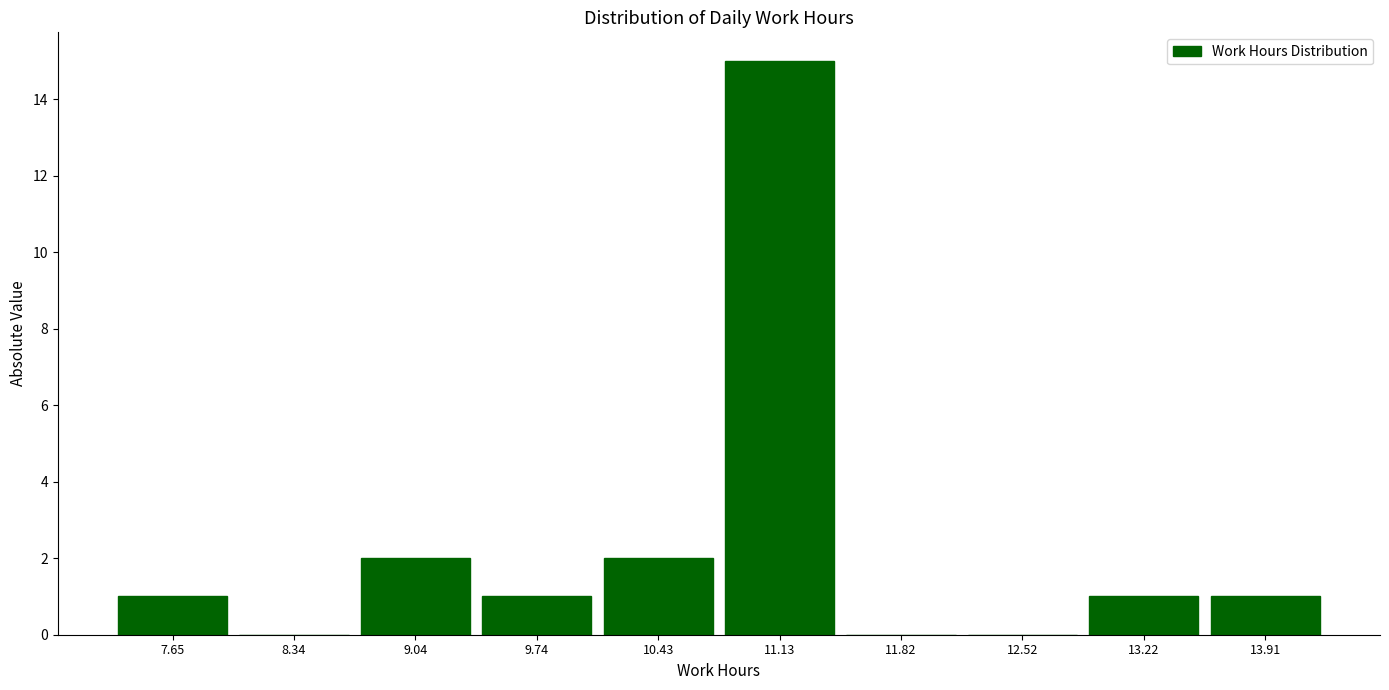

Which range on the x-axis has the tallest bar?

10.8 to 11.5